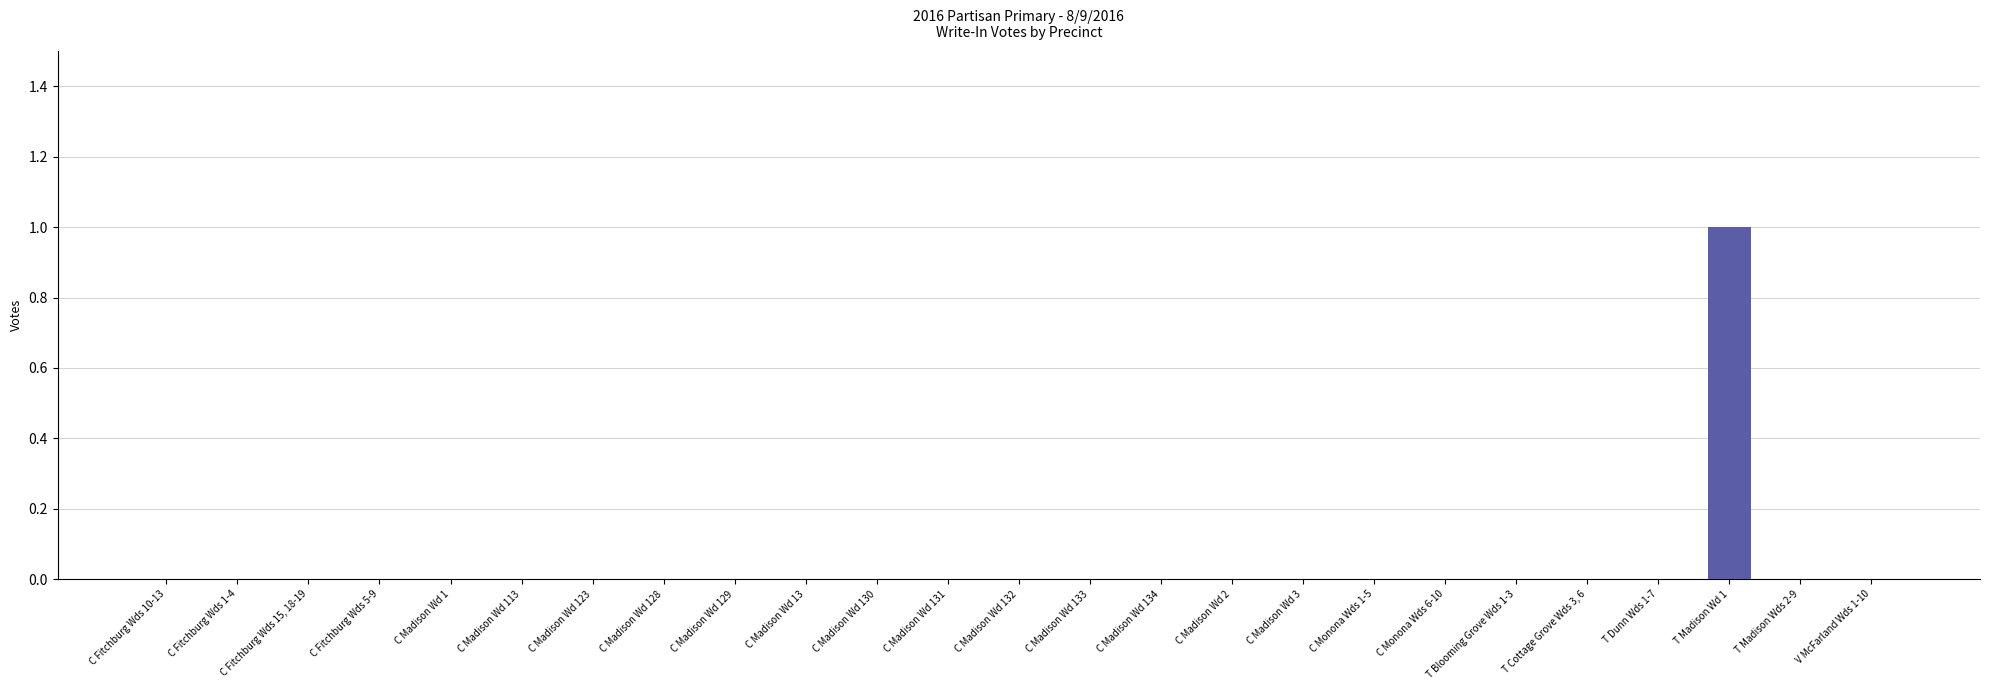

Is it true that the value at C Madison Wd 130 is 0?

True